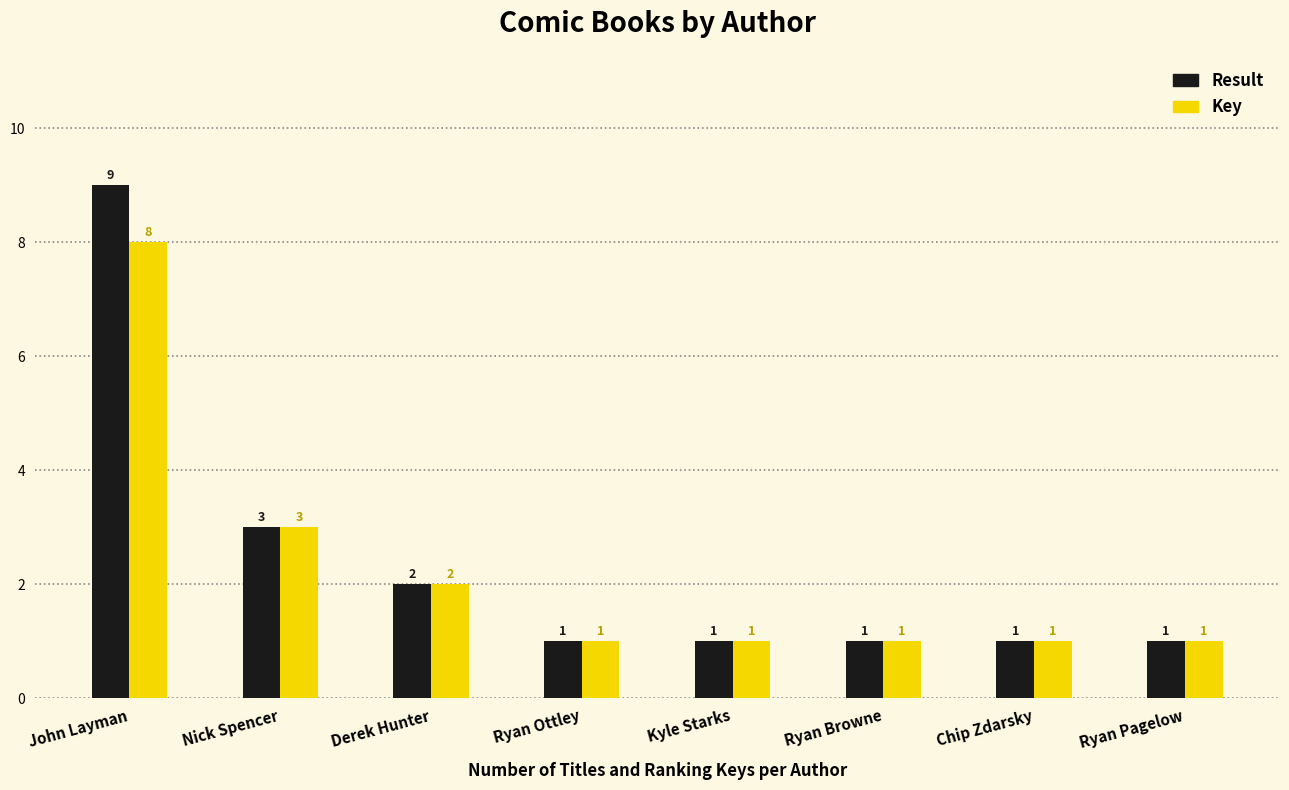

The Key series shows 0 at Chip Zdarsky. True or false?

False